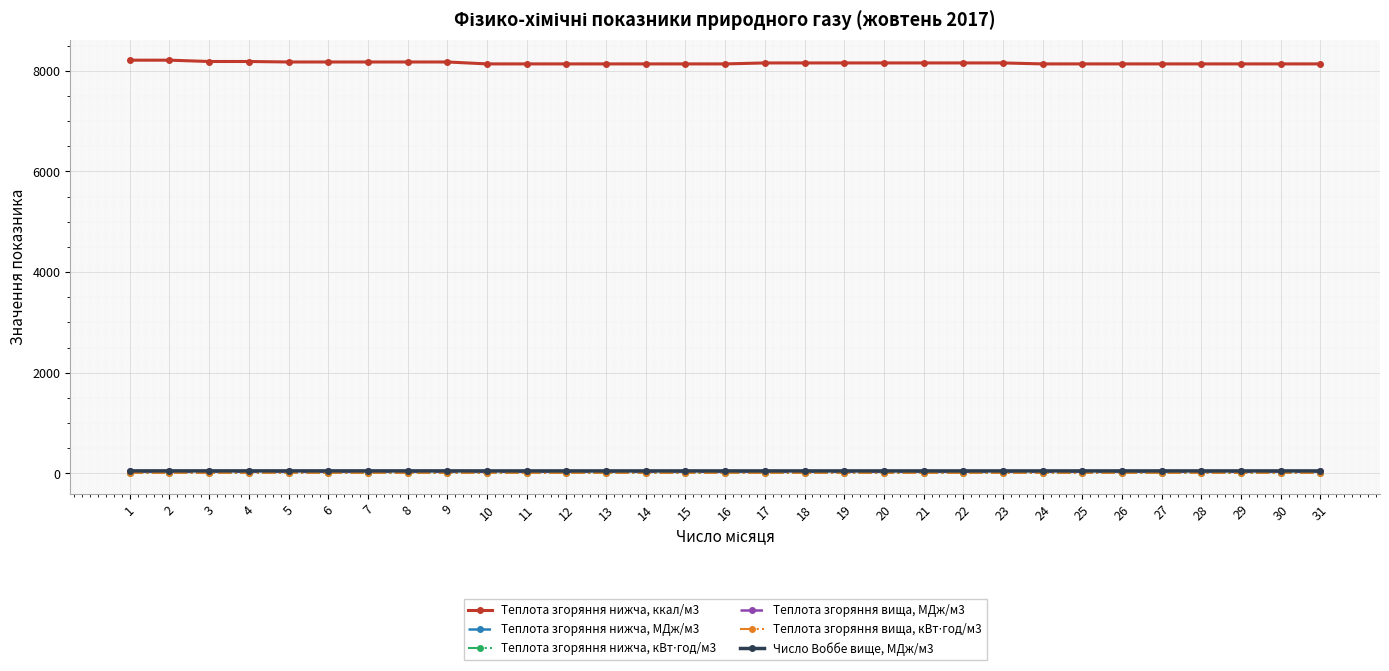

Does the chart display data point markers on the line(s)?

Yes